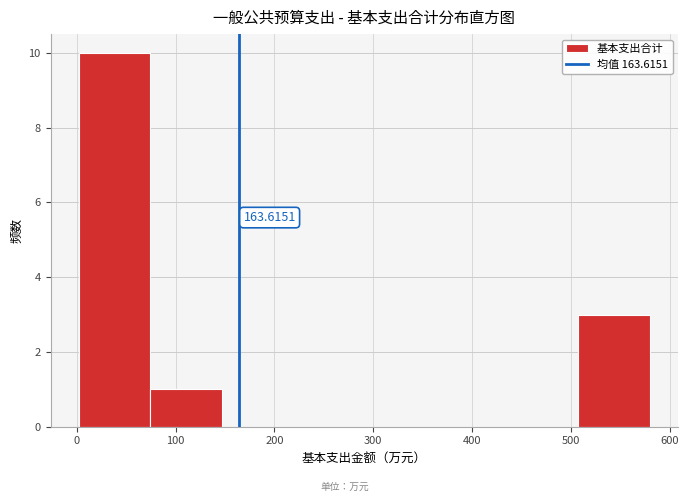

Which range on the x-axis has the tallest bar?

0 to 70